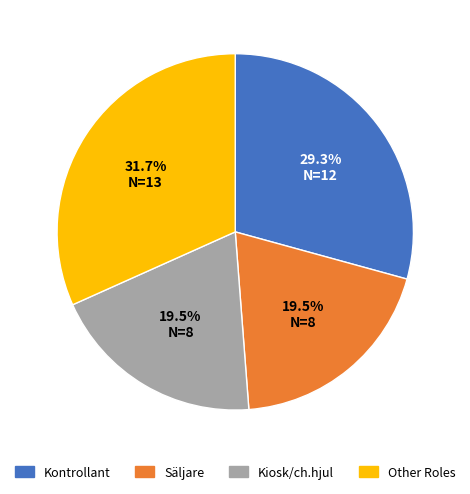

What is the largest slice in the pie chart?

Other Roles